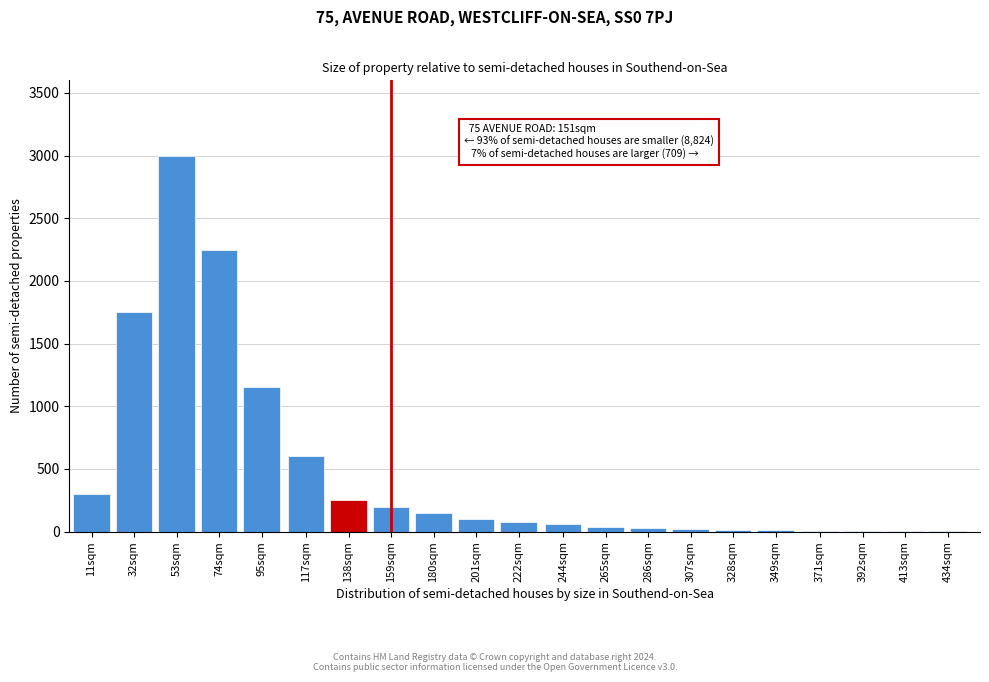

At which category does the chart reach its peak across all series?

53sqm